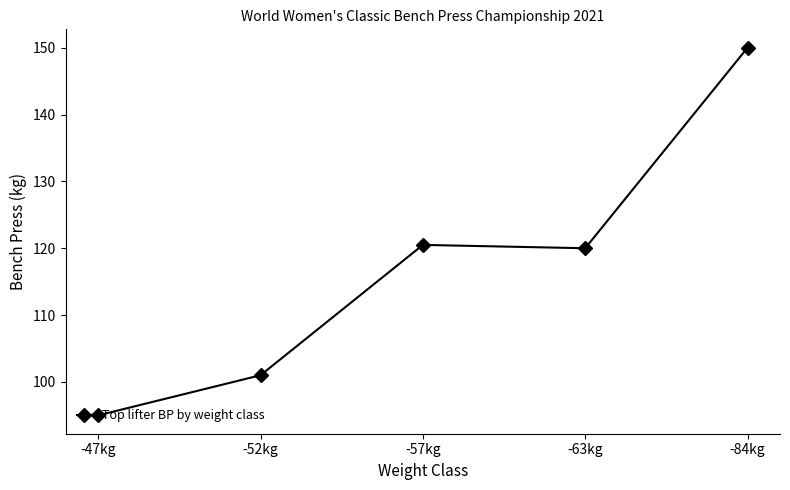

Does the chart have visible grid lines?

No